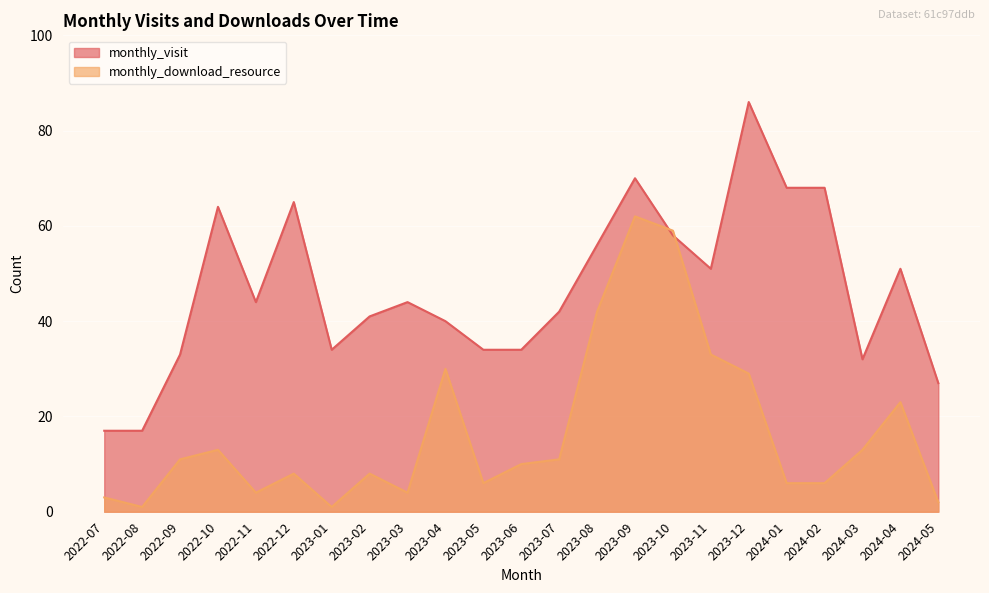

At which label does monthly_visit reach its peak?

2023-12